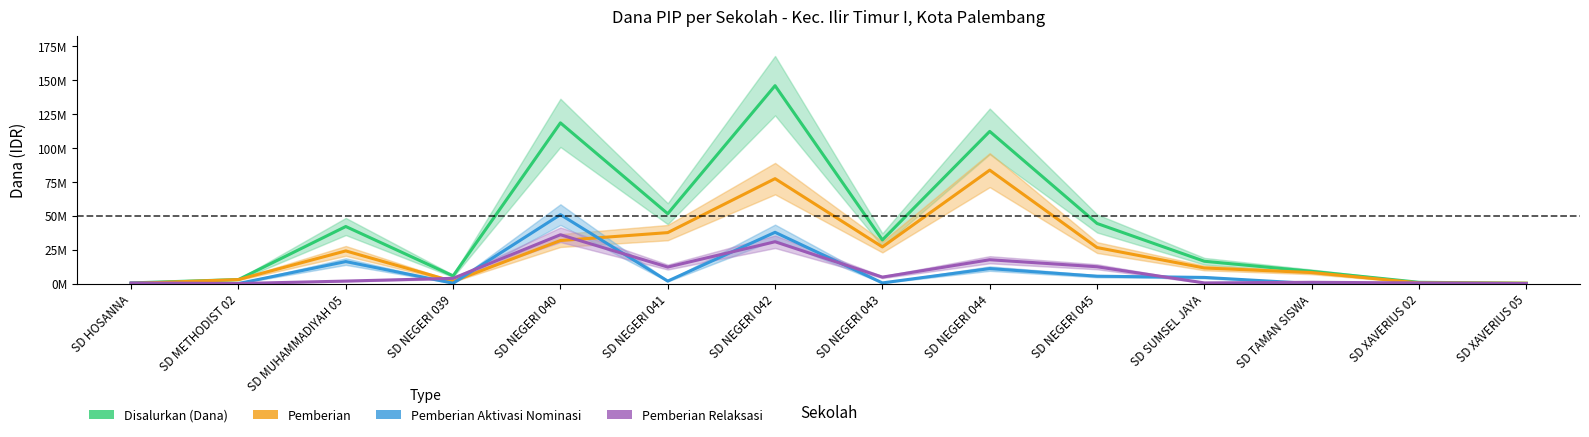

Is this an area chart (filled region under the line)?

No